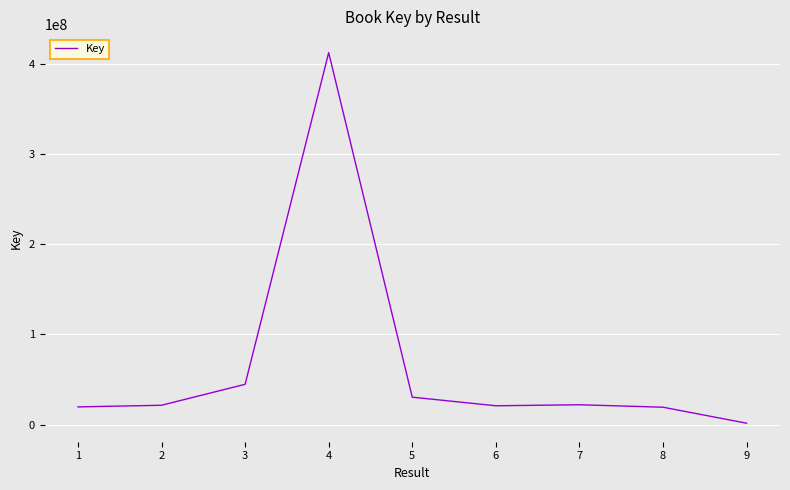

What is the ratio of the value at 1 to the value at 7?

0.9